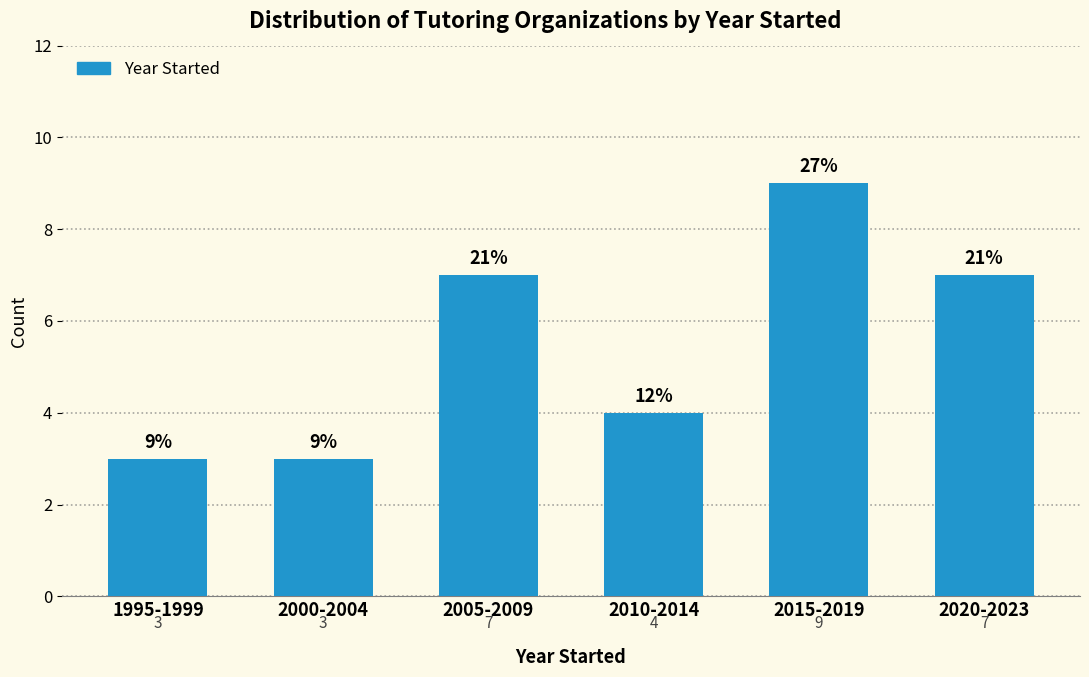

Reading right to left, what are all the values shown in this chart?

2020-2023=7	2015-2019=9	2010-2014=4	2005-2009=7	2000-2004=3	1995-1999=3